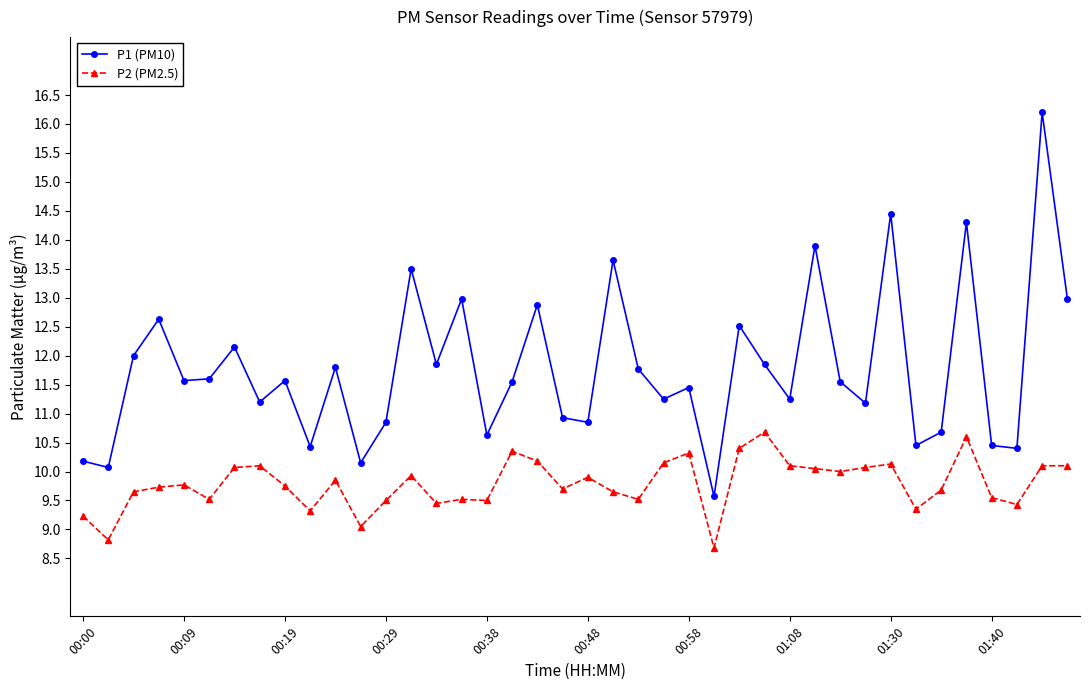

True or false: P1 (PM10) and P2 (PM2.5) cross at least once.

False